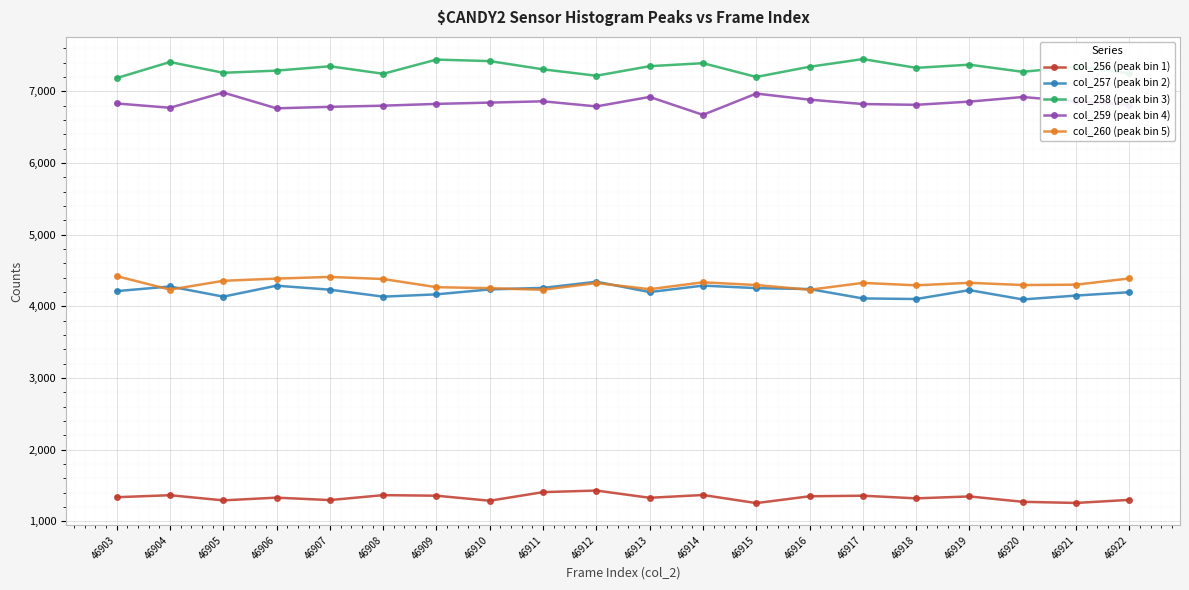

How many values in the col_258 (peak bin 3) series are below 7341?

10